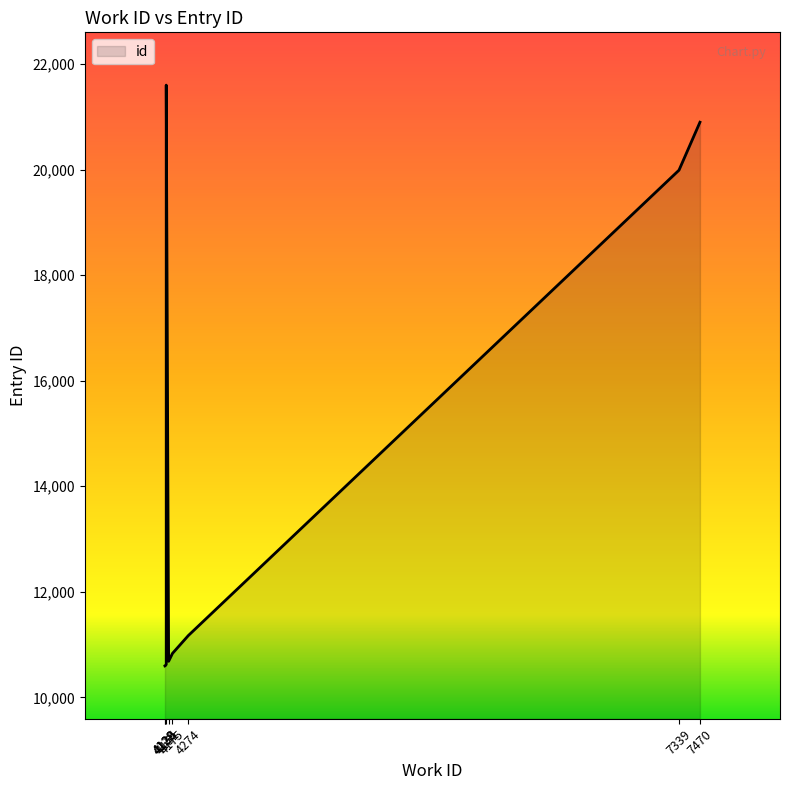

What is the sum of the values at 4136 and 4175?

32434